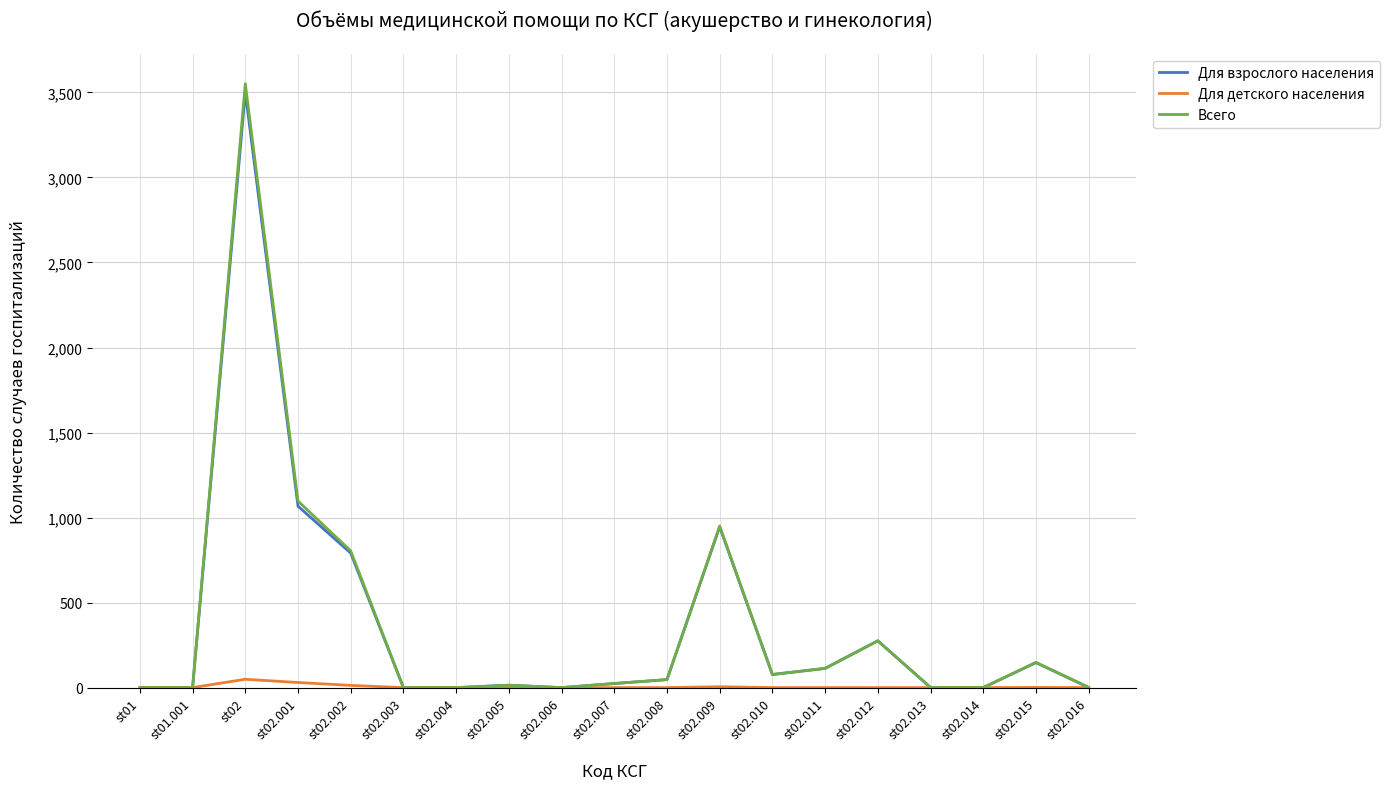

Where is Всего nearest to the value 1775?

st02.001